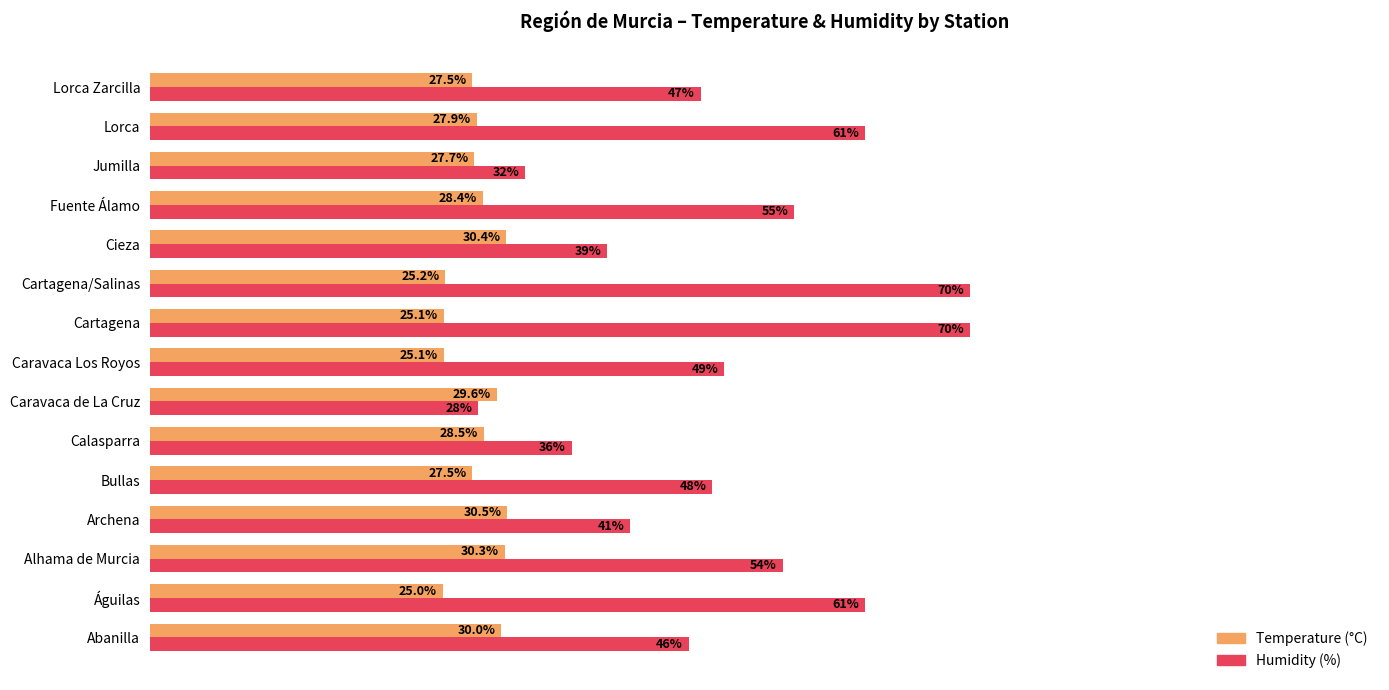

List the series in order of their overall mean, highest first.

Humidity (%), Temperature (°C)